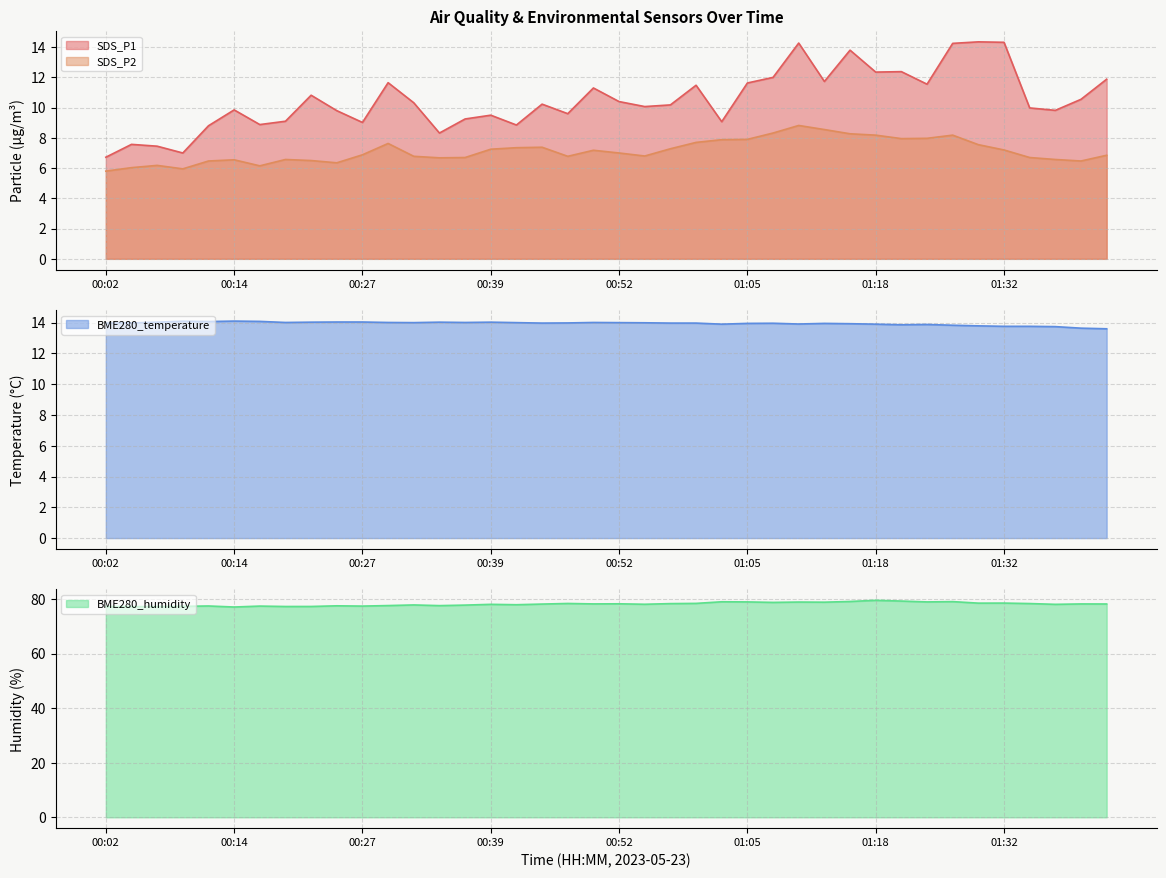

What is the label of the 29th point from the left?

01:13